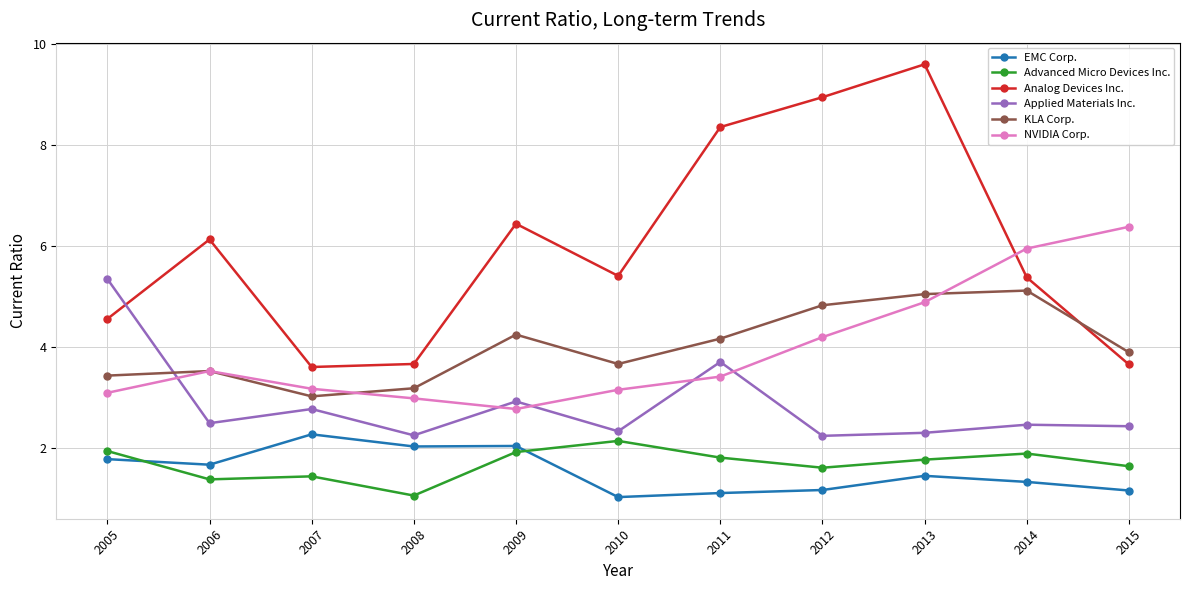

Which category has the highest value across all series?

2013